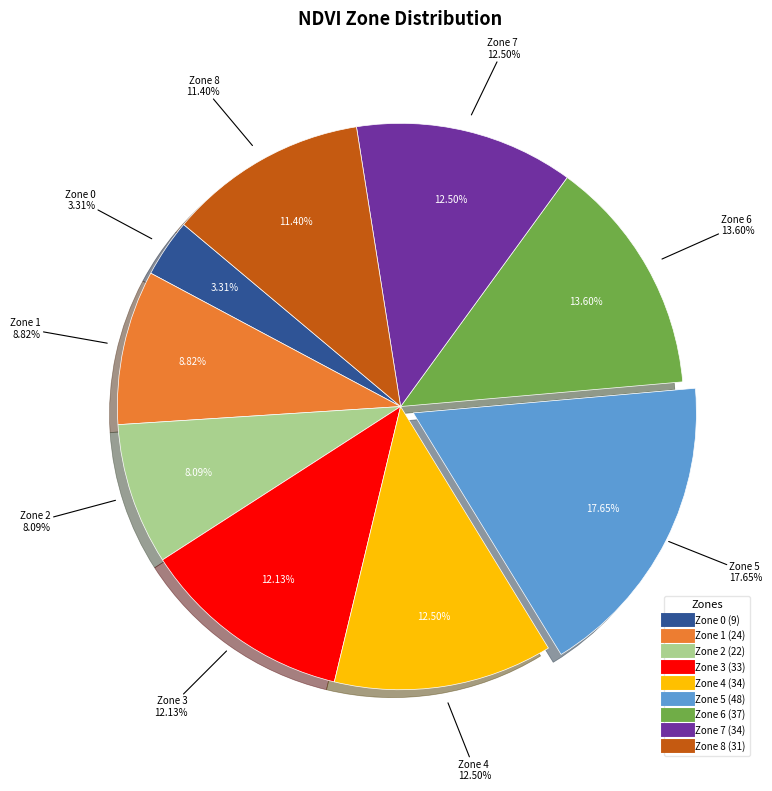

How many slices are in this pie chart?

9